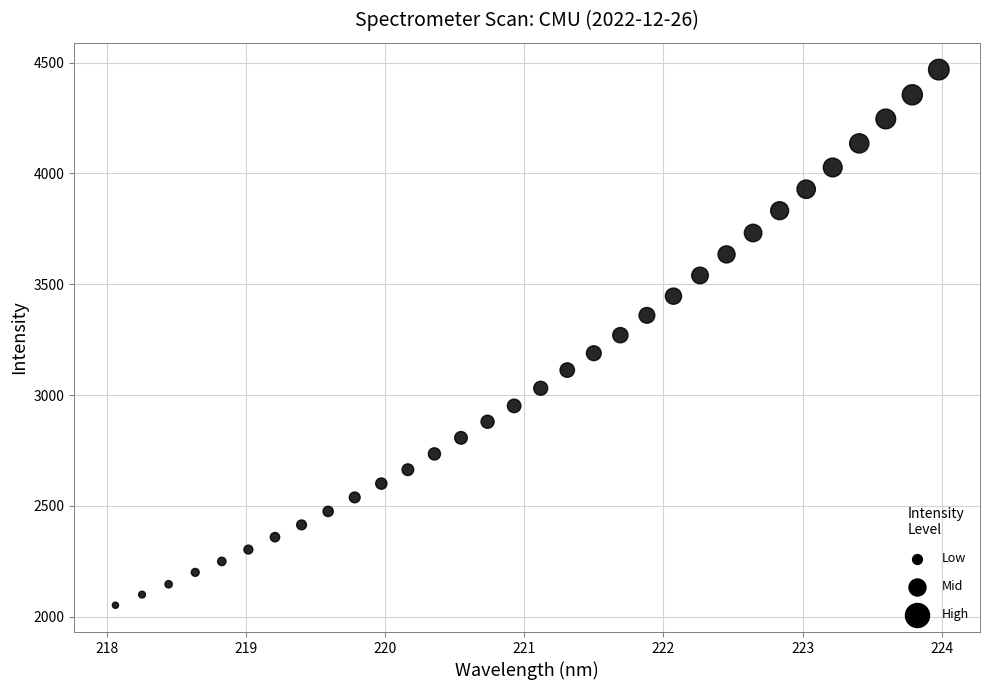

What is the range of Y values (max minus min)?

2417.9